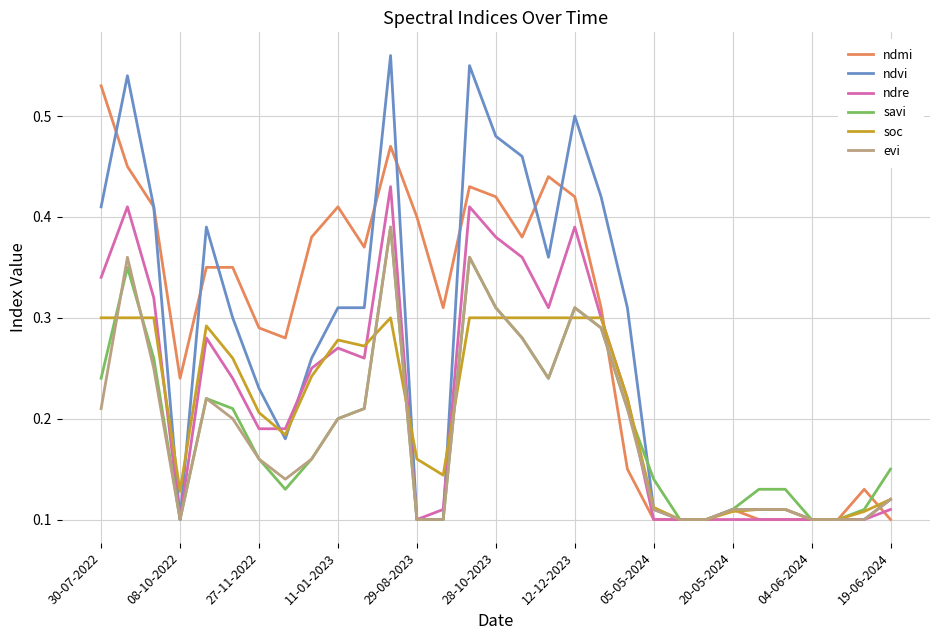

Which series has the widest spread of values?

ndvi